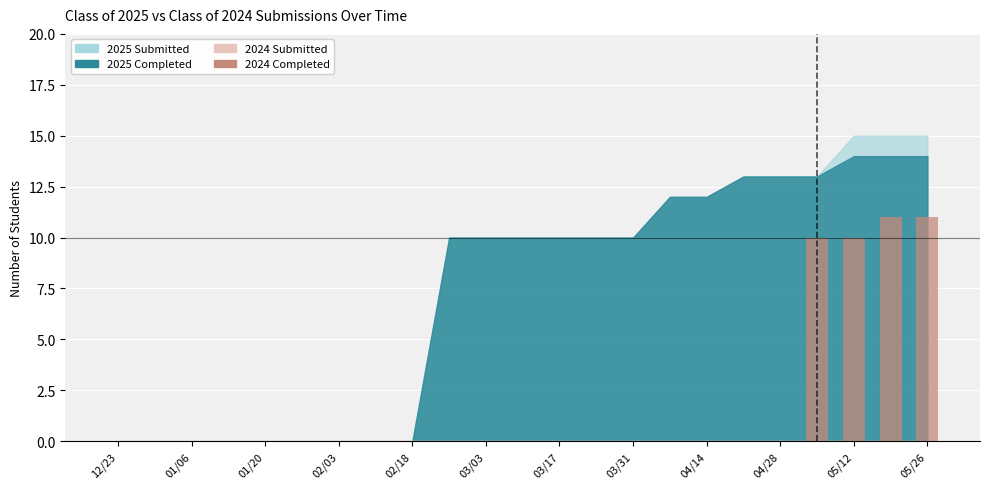

What is the sum of all values?

42